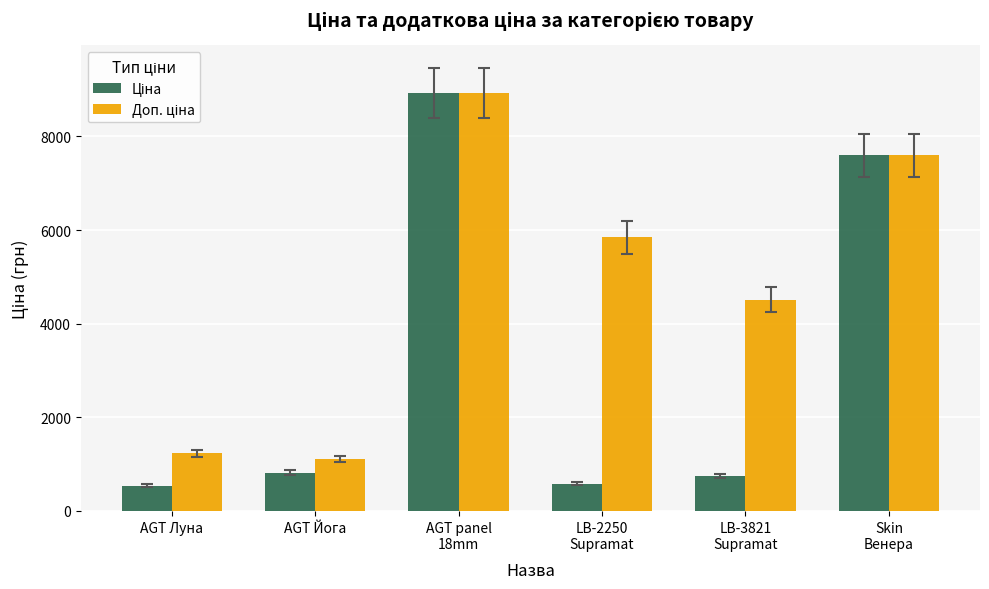

Does the chart contain stacked bars?

No